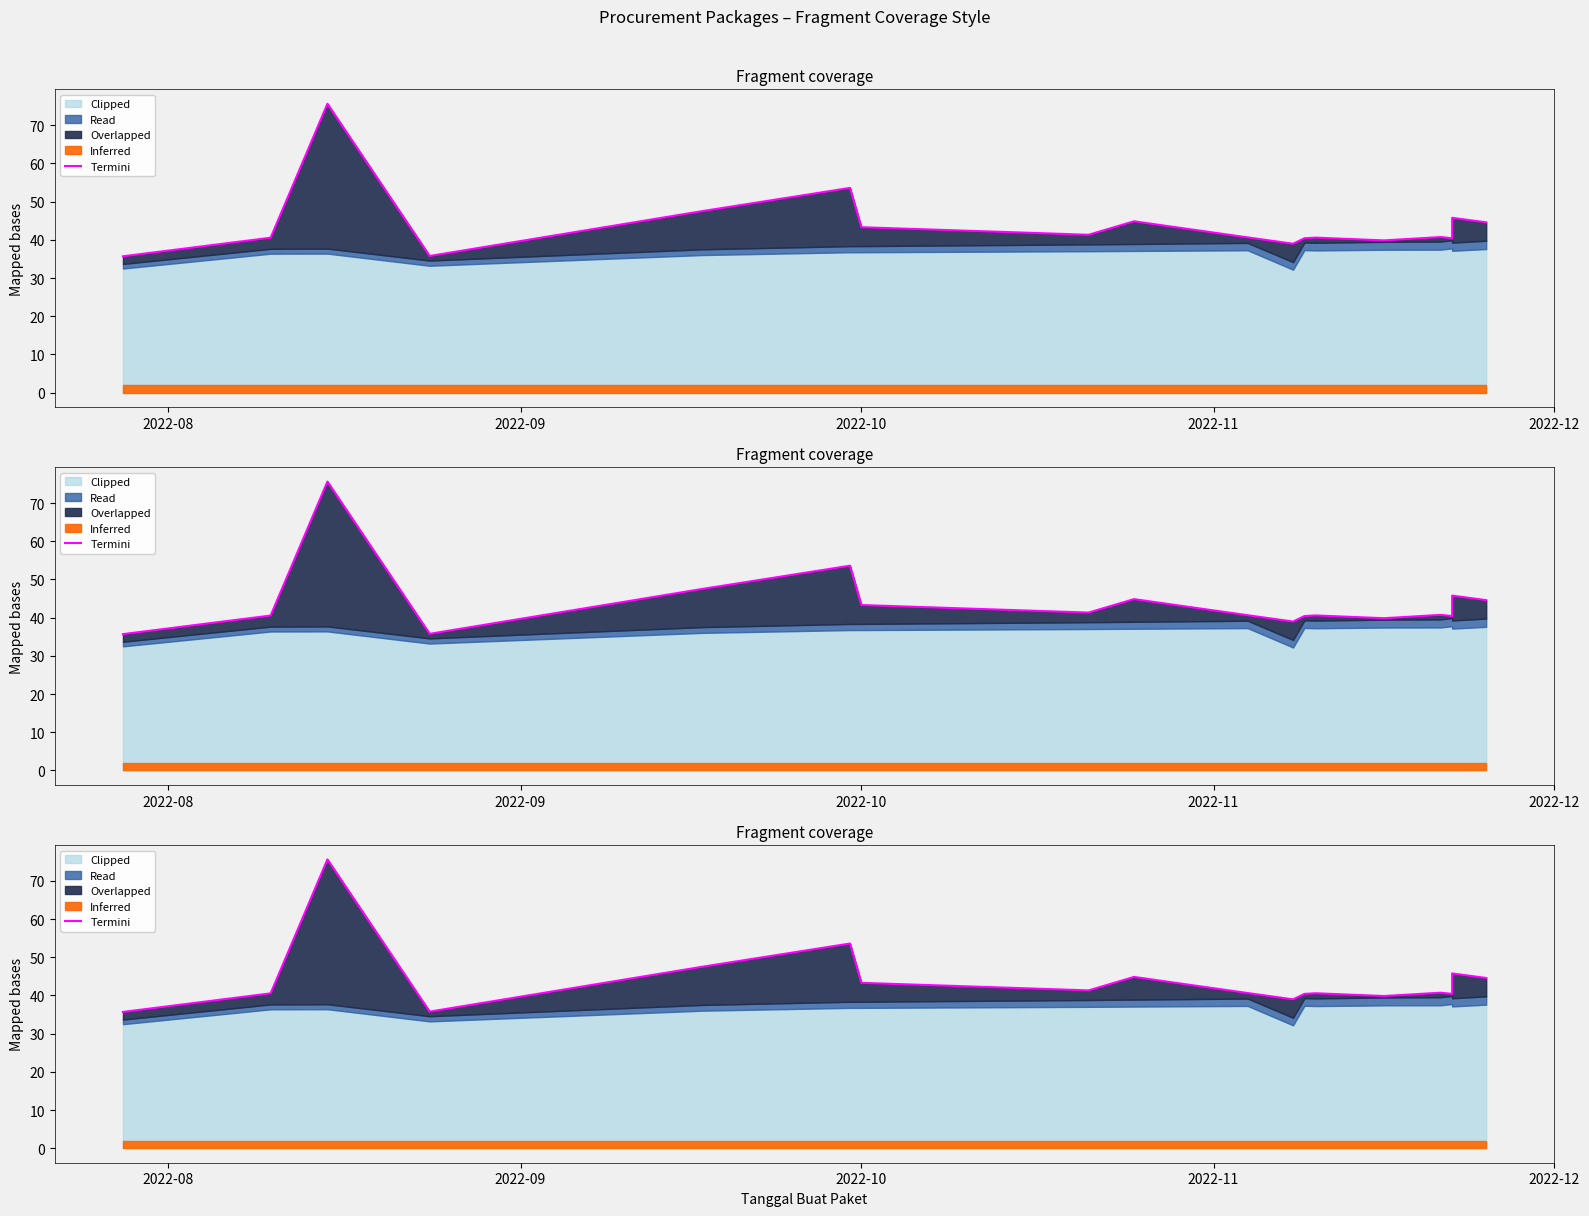

How many lines are shown in the chart?

1